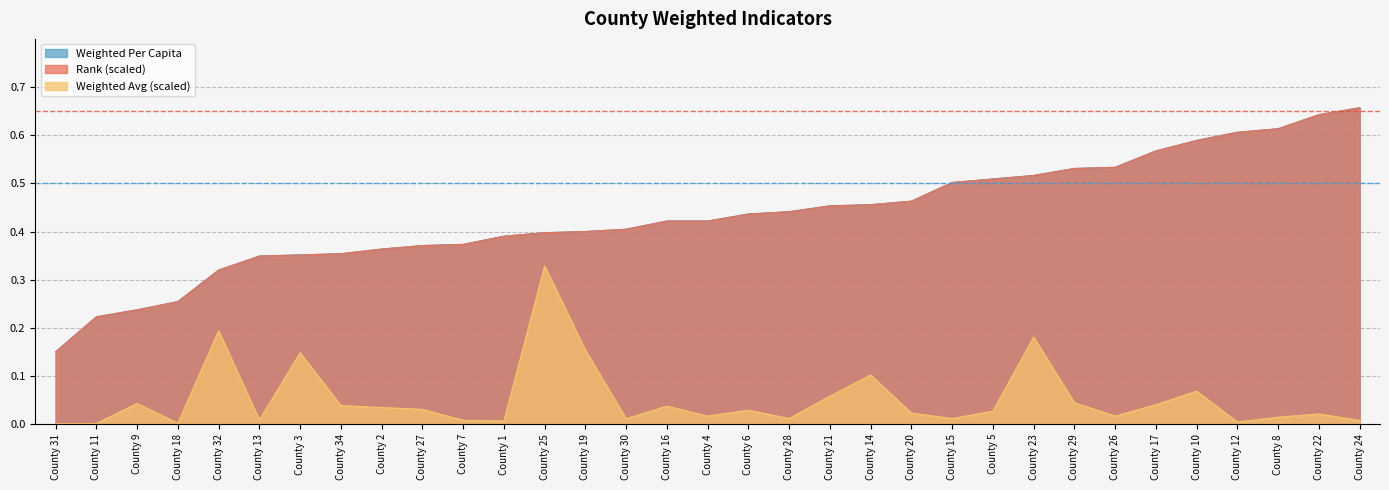

At how many categories does at least one series exceed 0?

33